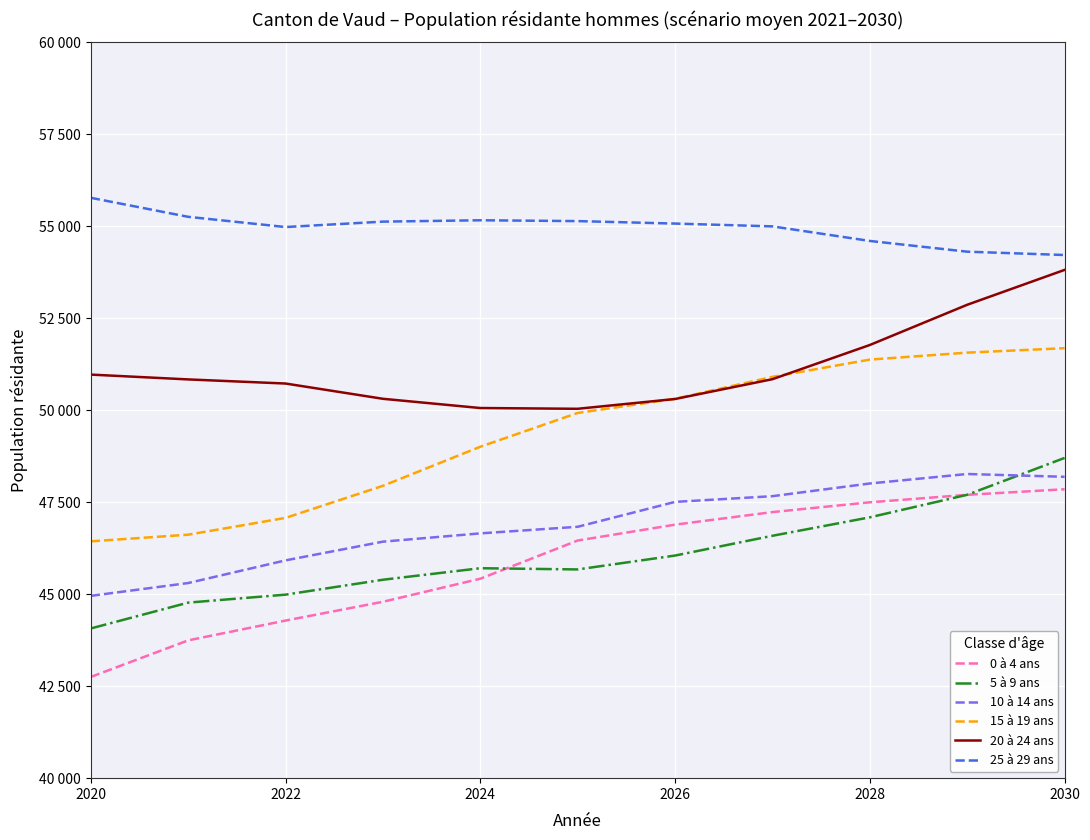

Does the chart display data point markers on the line(s)?

No